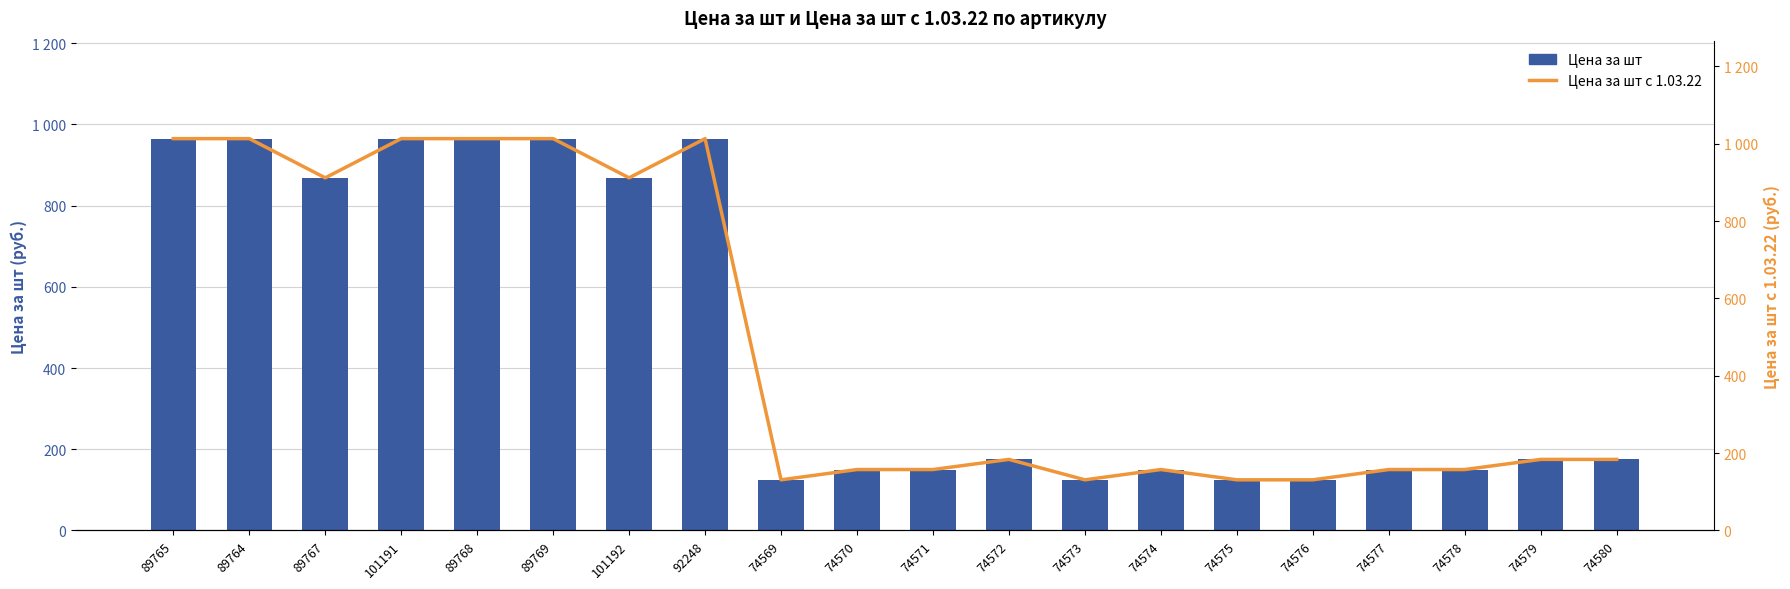

Where is Цена за шт с 1.03.22 nearest to the value 572?

89767